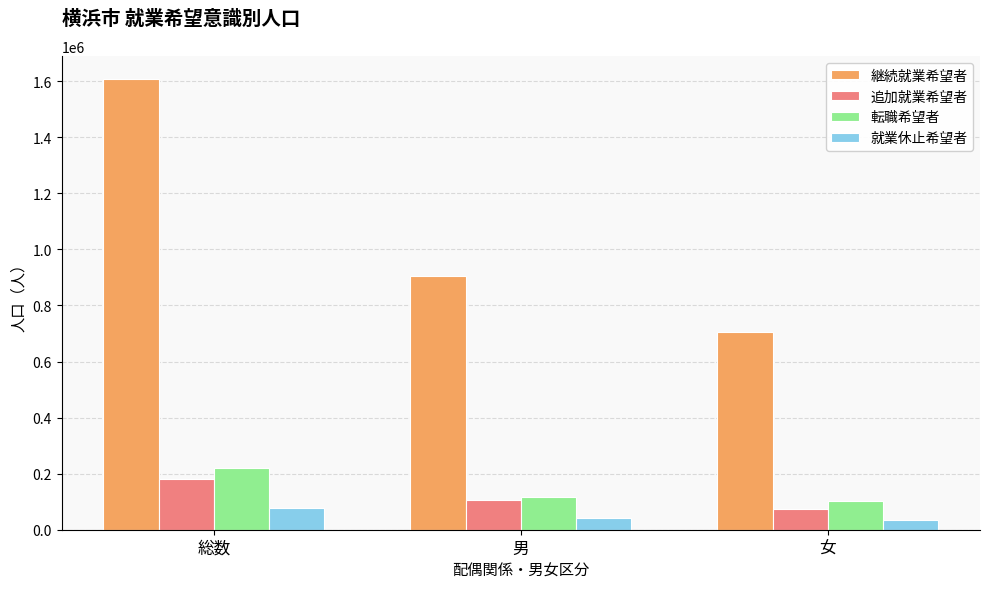

What is the lowest value of the 転職希望者 series?

103100